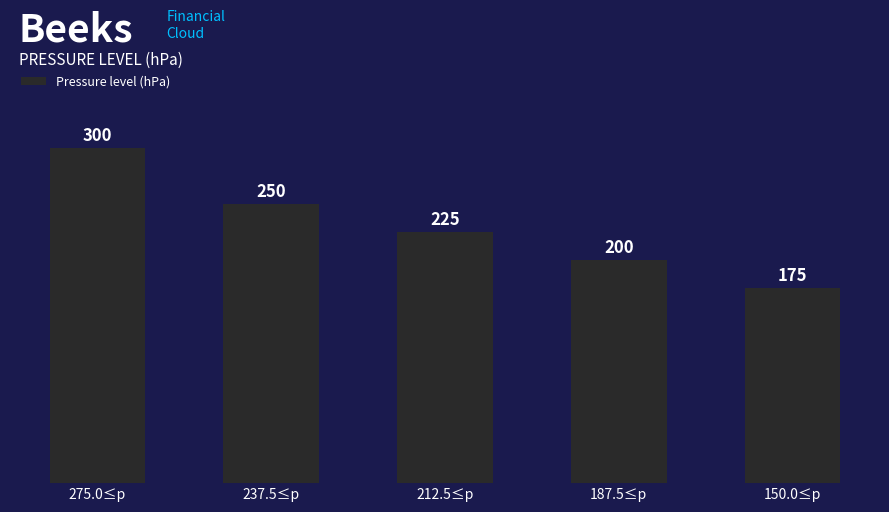

Rank the categories by value from highest to lowest.

275.0≤p, 237.5≤p, 212.5≤p, 187.5≤p, 150.0≤p